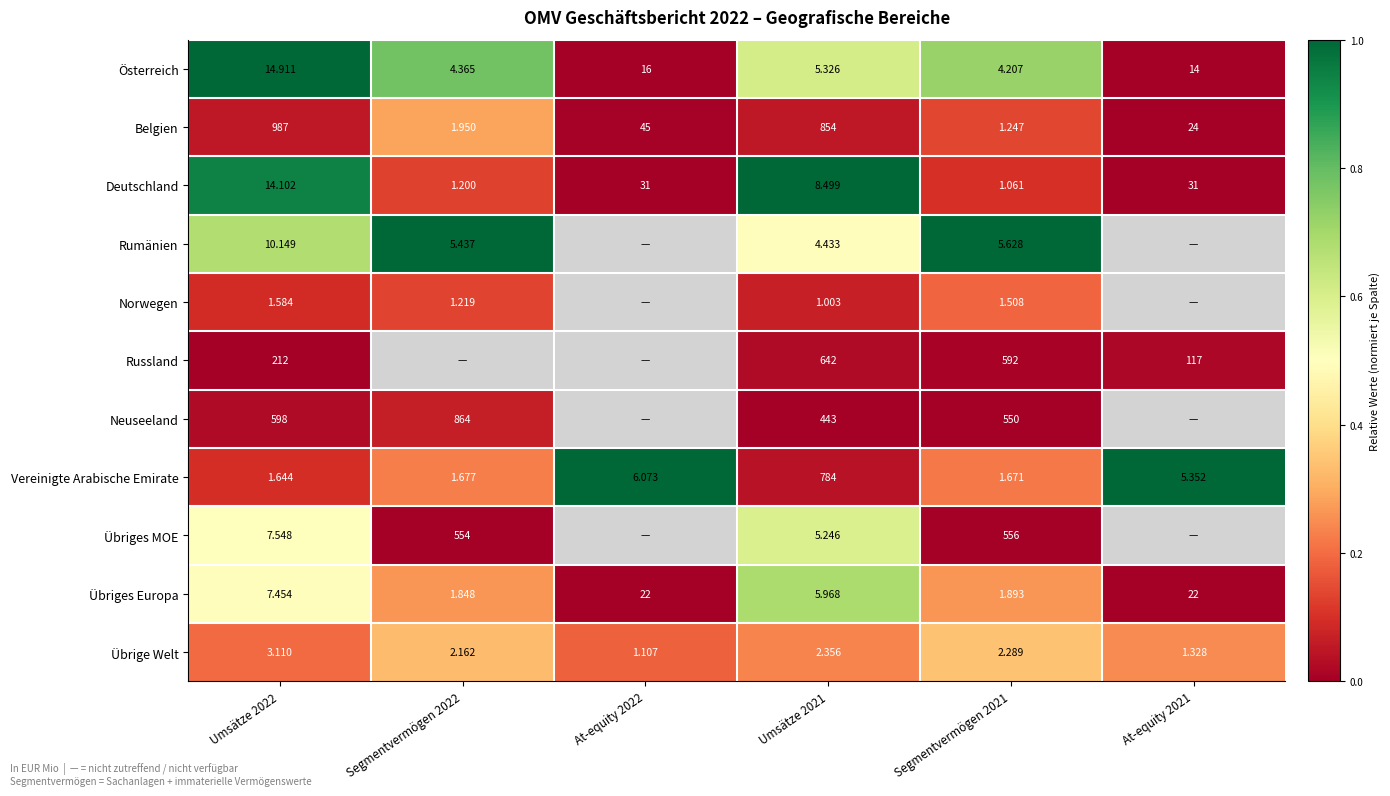

What is the spread (max minus min) of values at Segmentvermögen 2021?

590.9